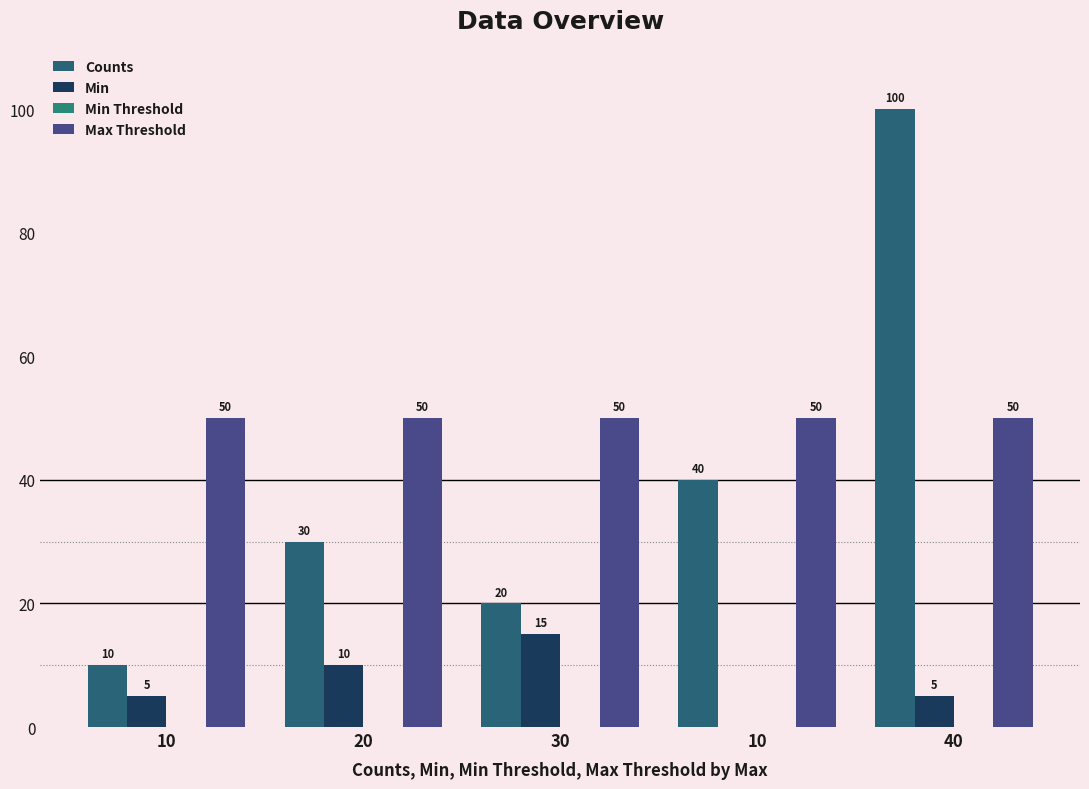

What is the minimum value for Max Threshold?

50